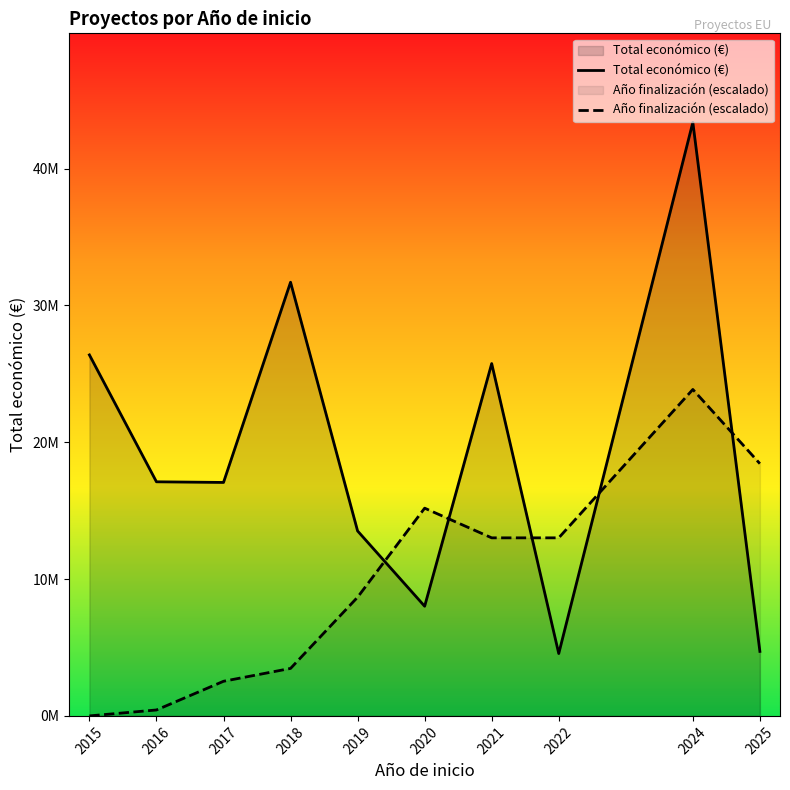

Rank the categories by Año finalización (escalado) value from highest to lowest.

2024, 2025, 2020, 2021, 2022, 2019, 2018, 2017, 2016, 2015